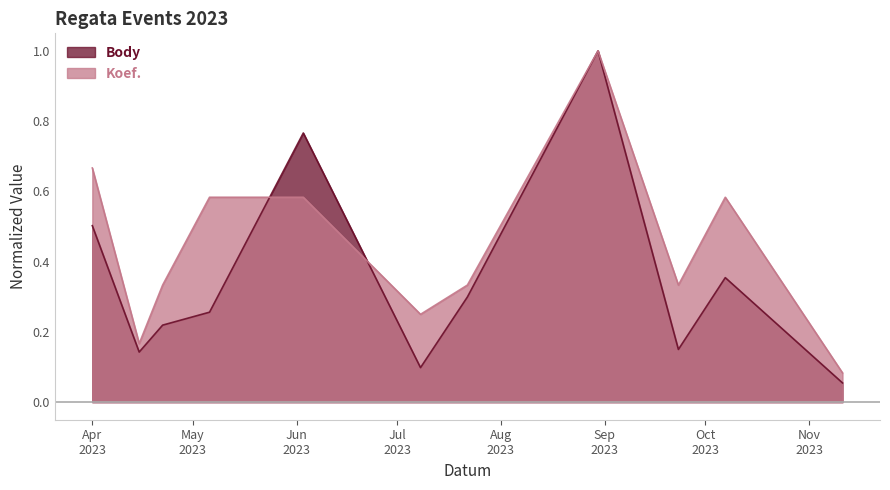

Does the chart have visible grid lines?

No